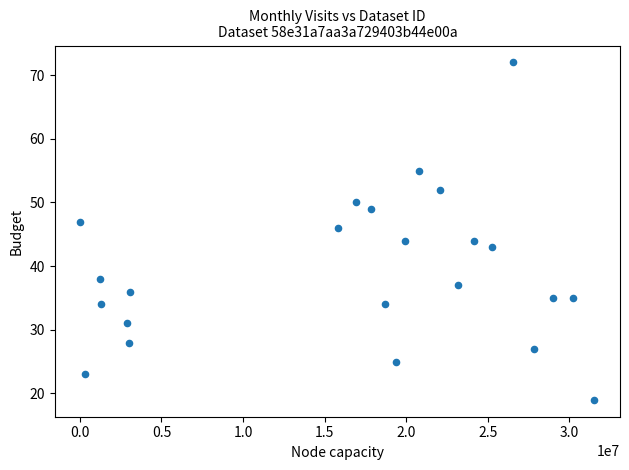

What is the range of Y values (max minus min)?

53